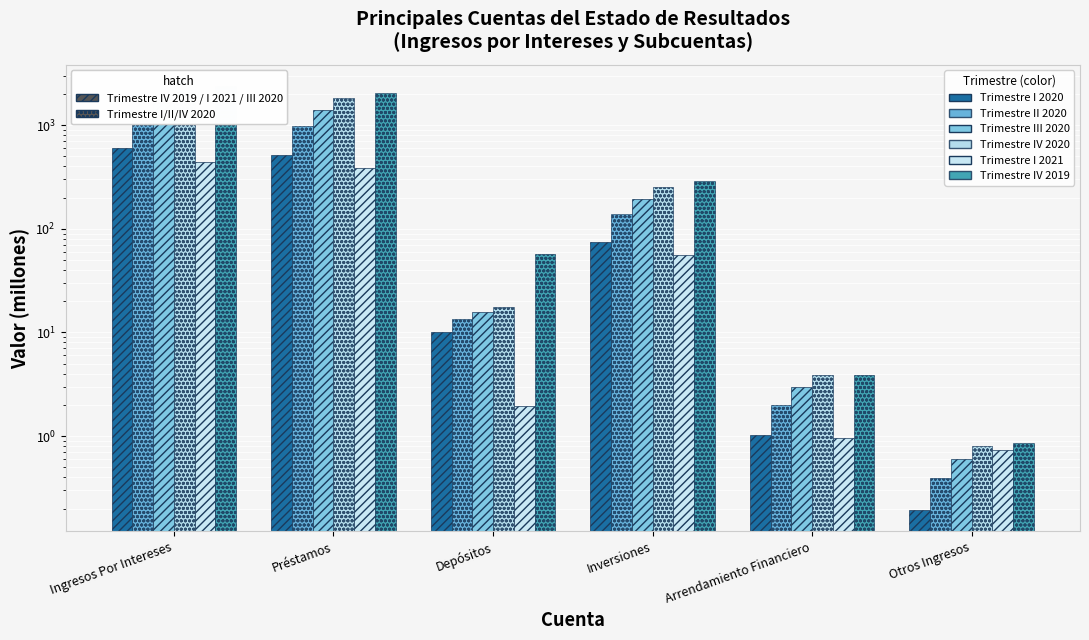

Which category has the lowest value across all series?

Otros Ingresos